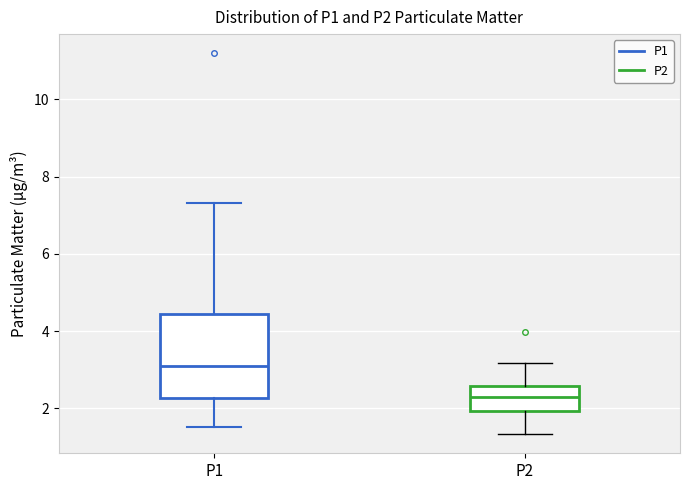

Which box has the lowest median line?

P2